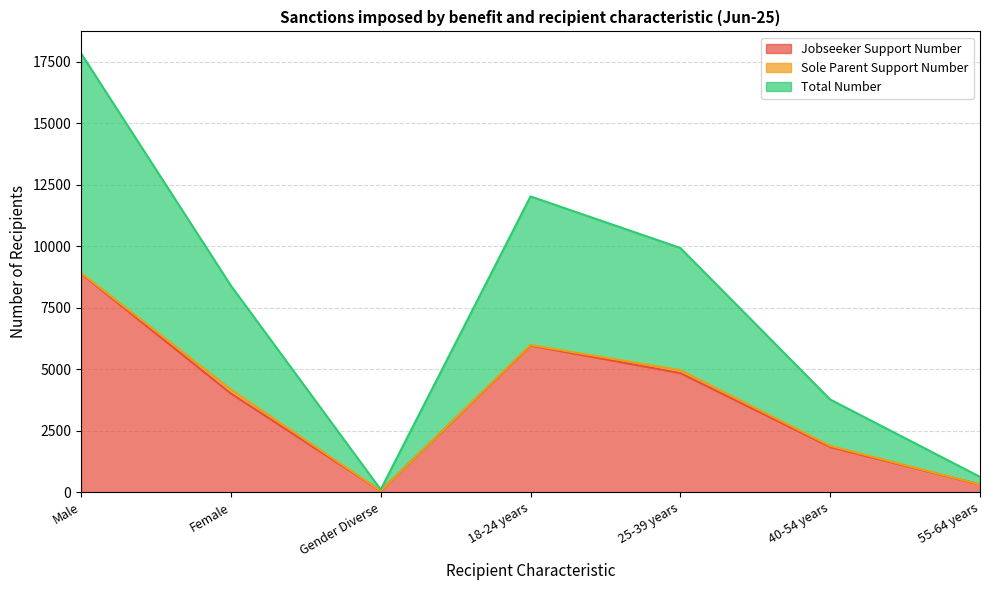

What is the highest value of the Jobseeker Support Number series?

8883